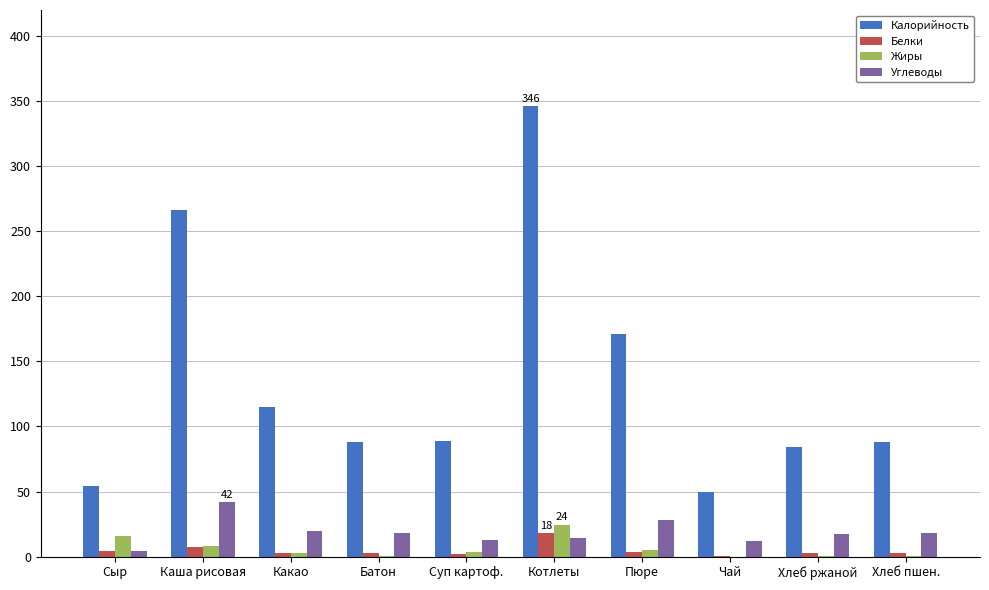

Between Каша рисовая and Батон, which series saw the biggest shift?

Калорийность